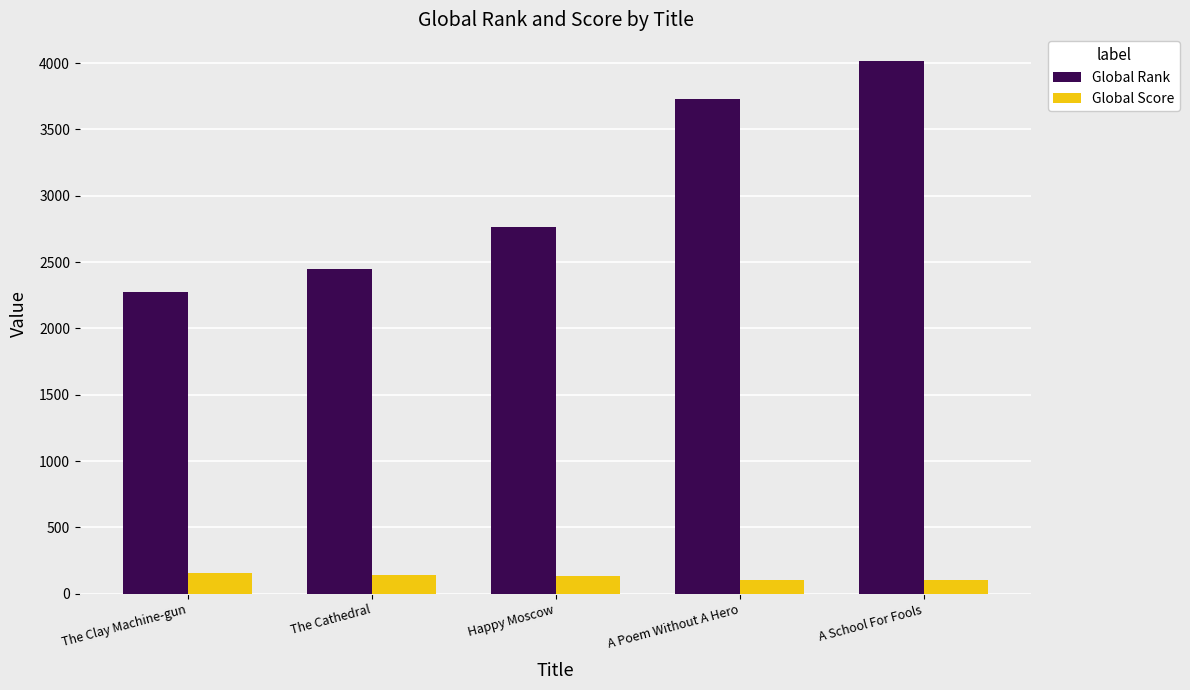

Does the chart contain any negative values?

No